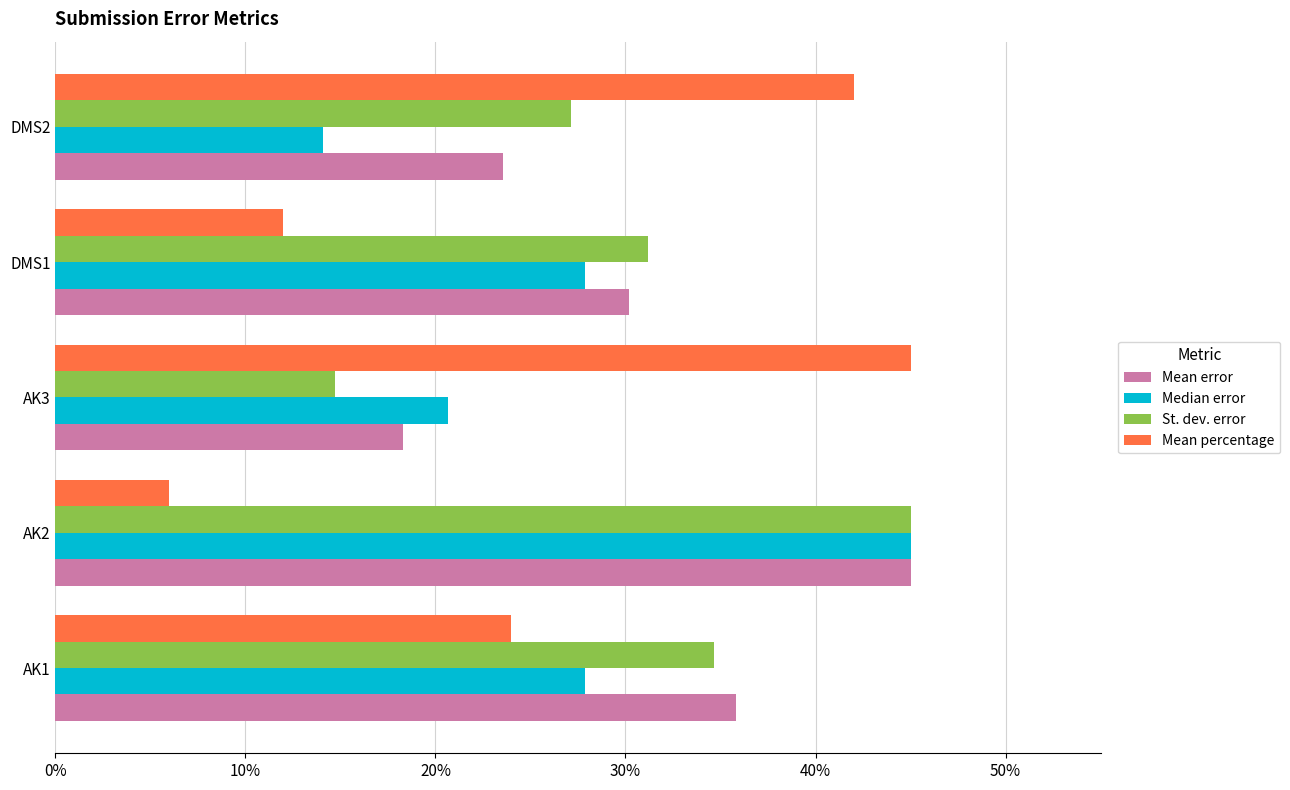

What are all the series names shown in the legend?

Mean error, Median error, St. dev. error, Mean percentage